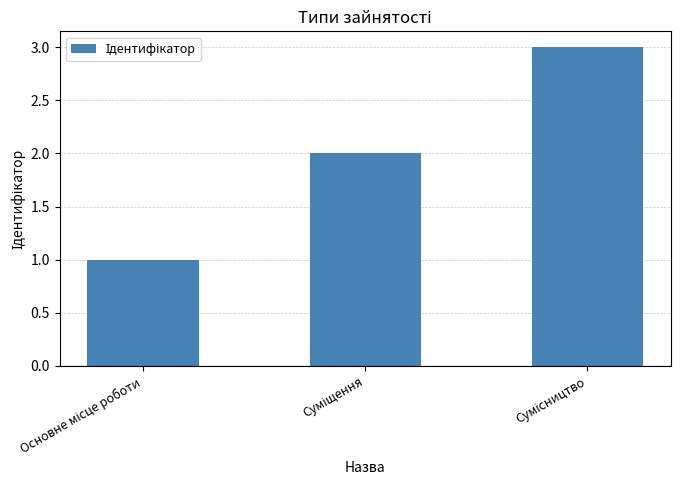

What is the greatest value displayed?

3